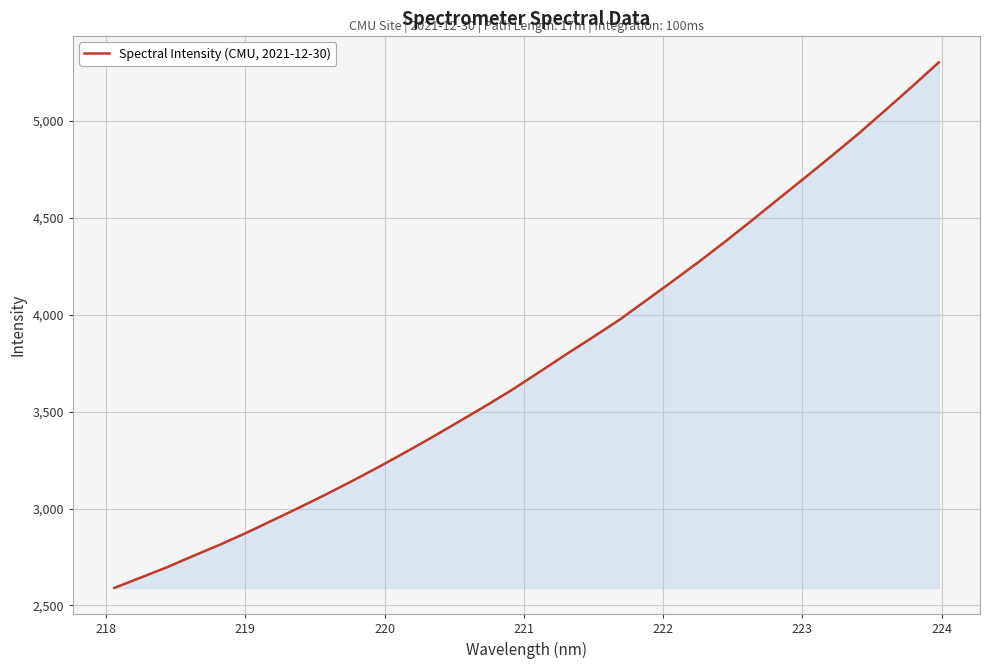

What is the minimum value shown in the chart?

2590.2